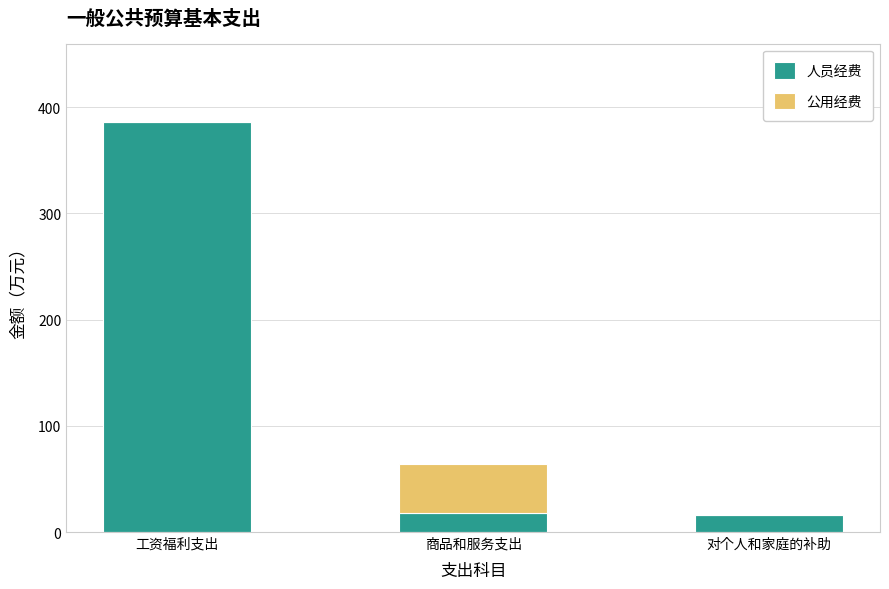

At which category is the sum across all series the highest?

工资福利支出